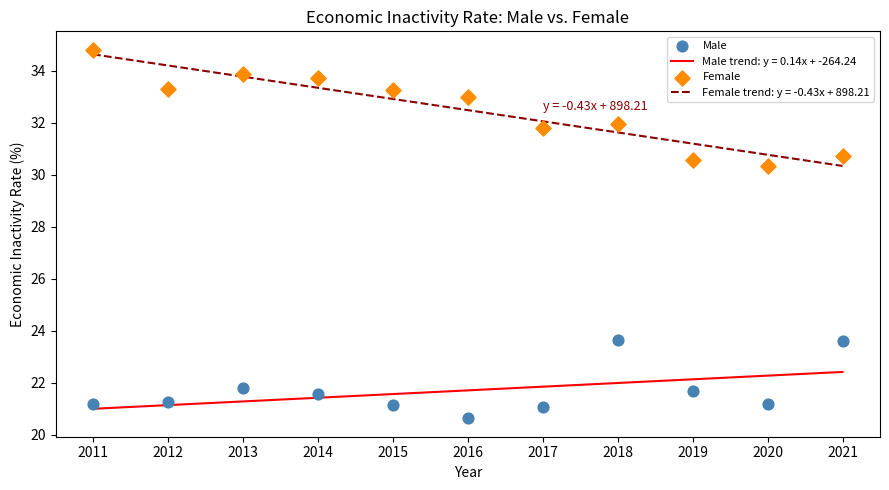

Which series contains the lowest Y value?

Male